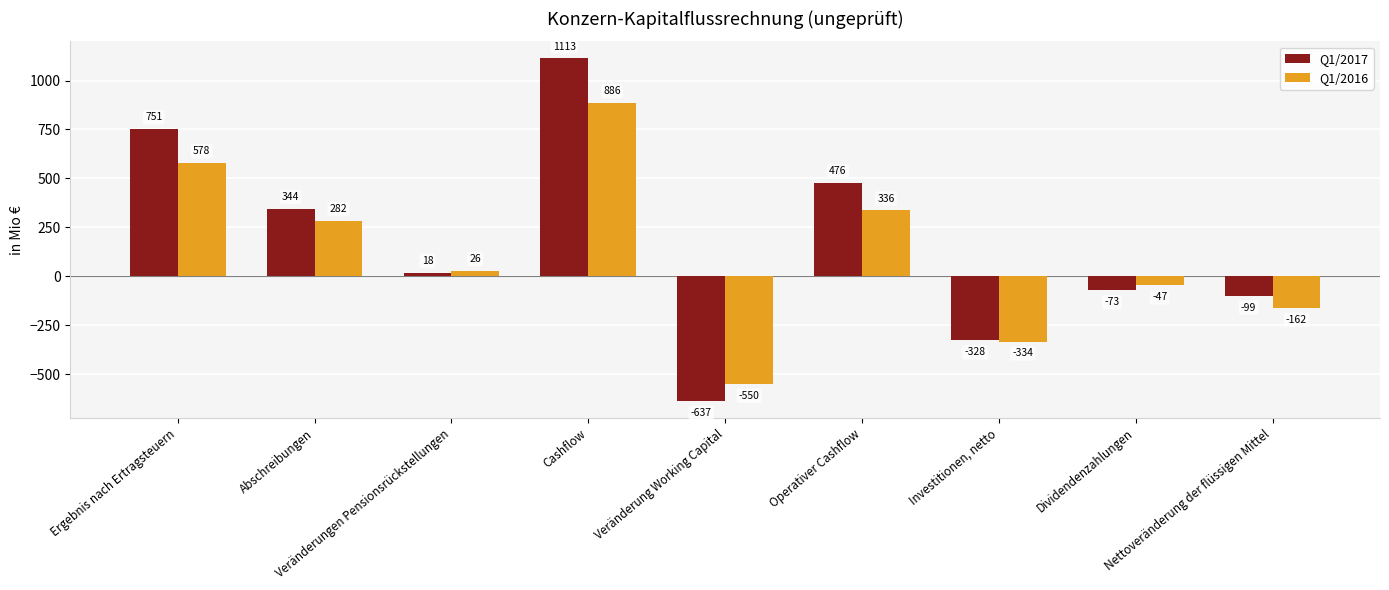

How many values in the Q1/2017 series are below 18?

4